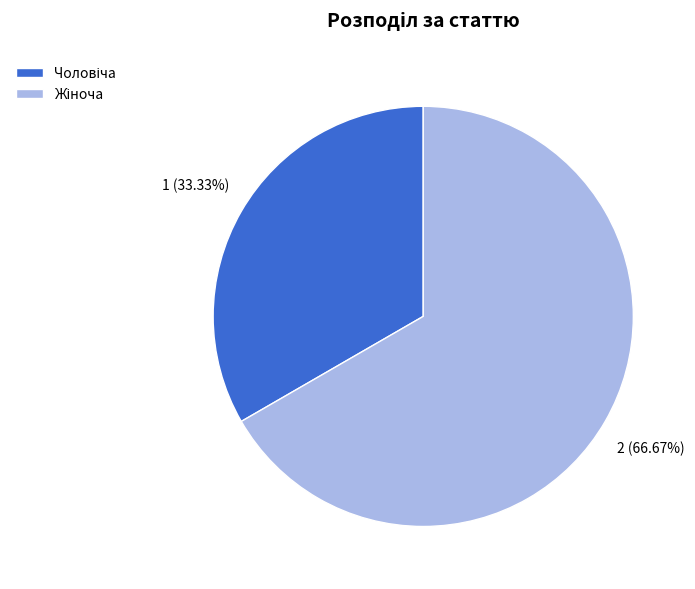

Count the number of slices in the pie.

2